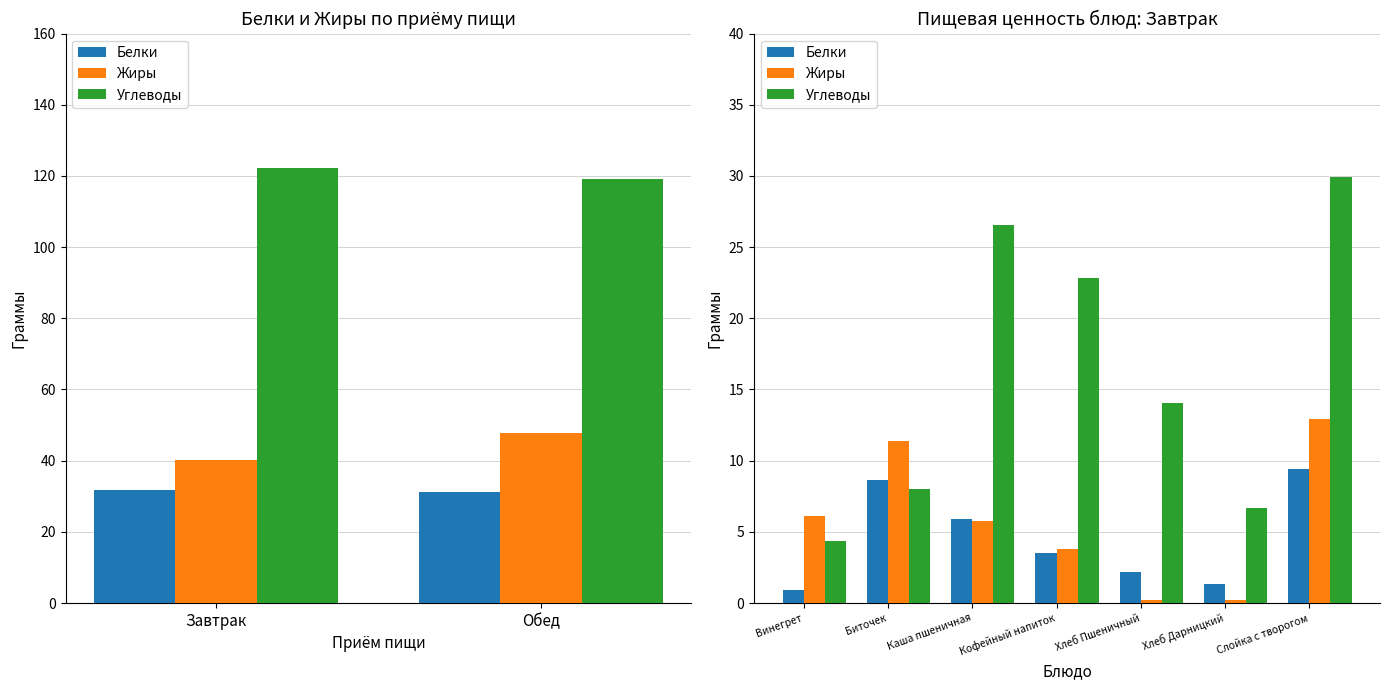

At which label is Жиры closest to 6?

Винегрет